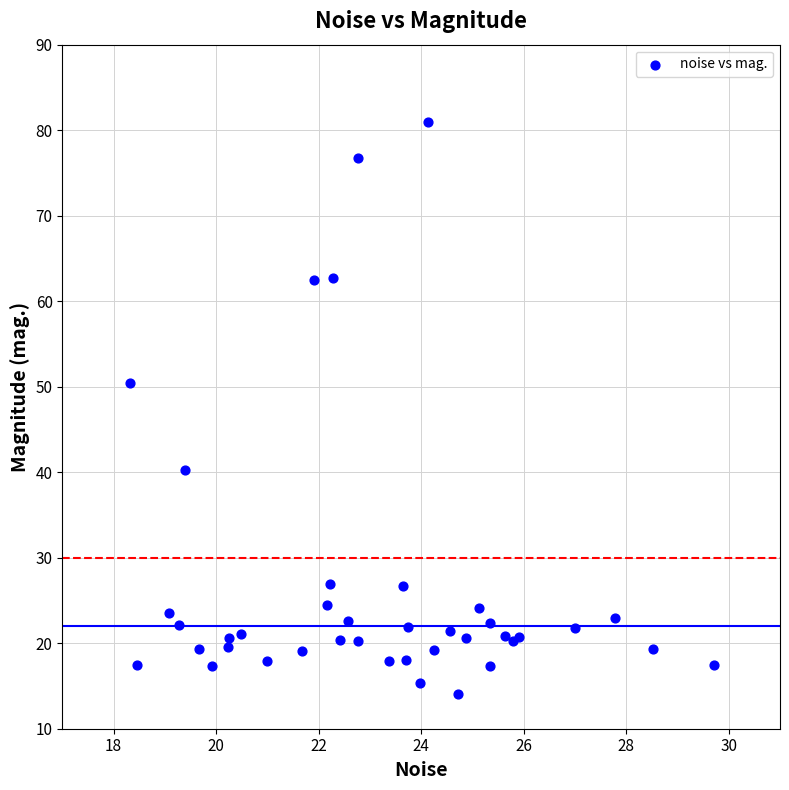

What Y value in the scatter plot is closest to 47?

50.4